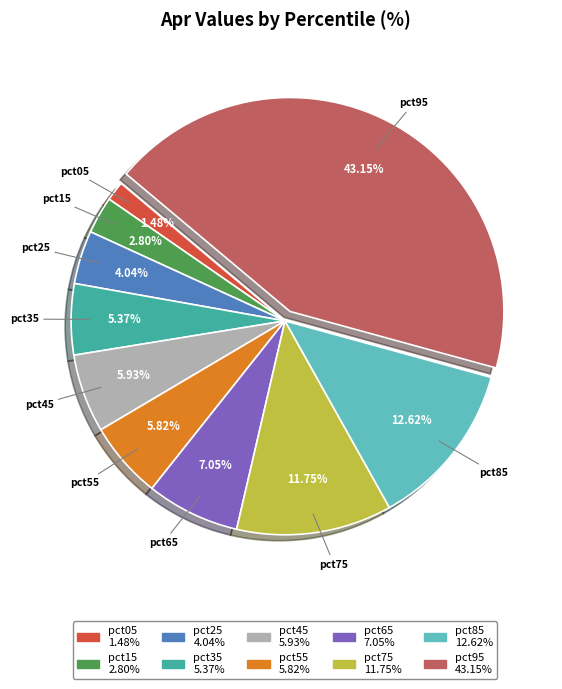

Does pct05 represent more than half of the total?

No